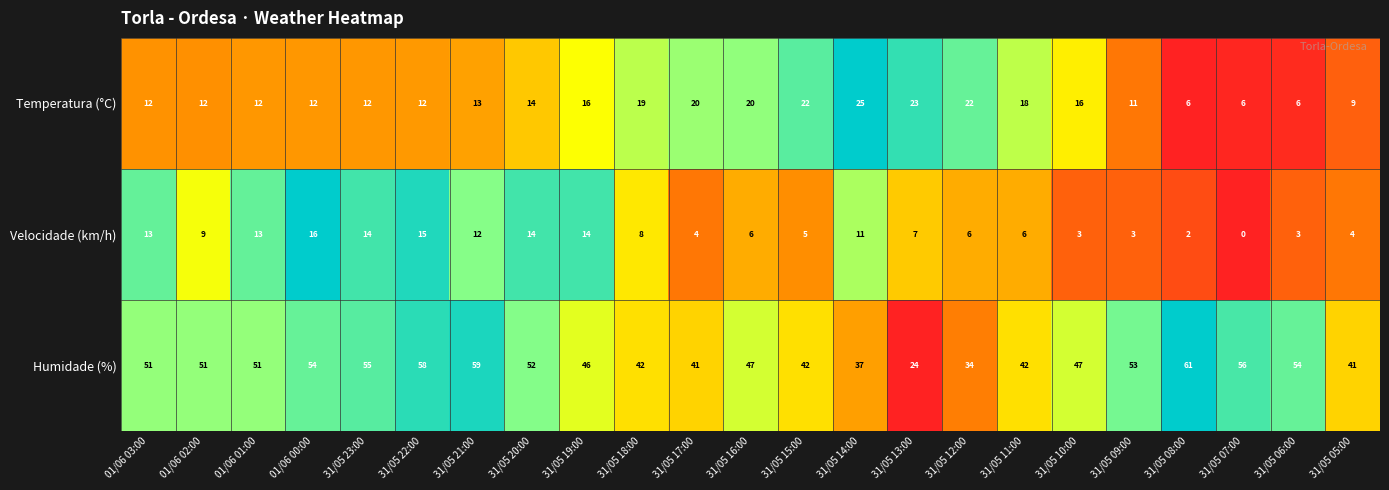

At which category is the sum across all series the highest?

31/05 22:00